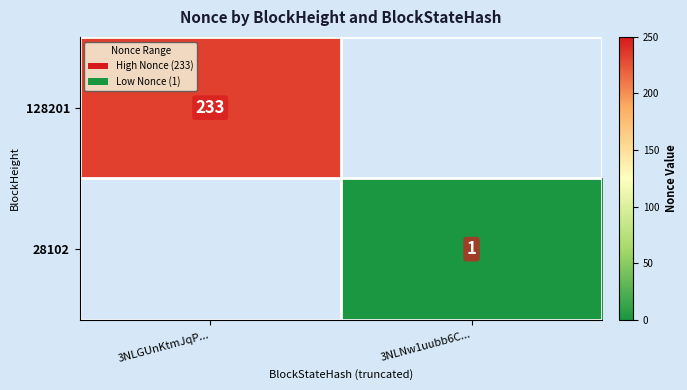

At which category is the sum across all series the highest?

3NLGUnKtmJqP...